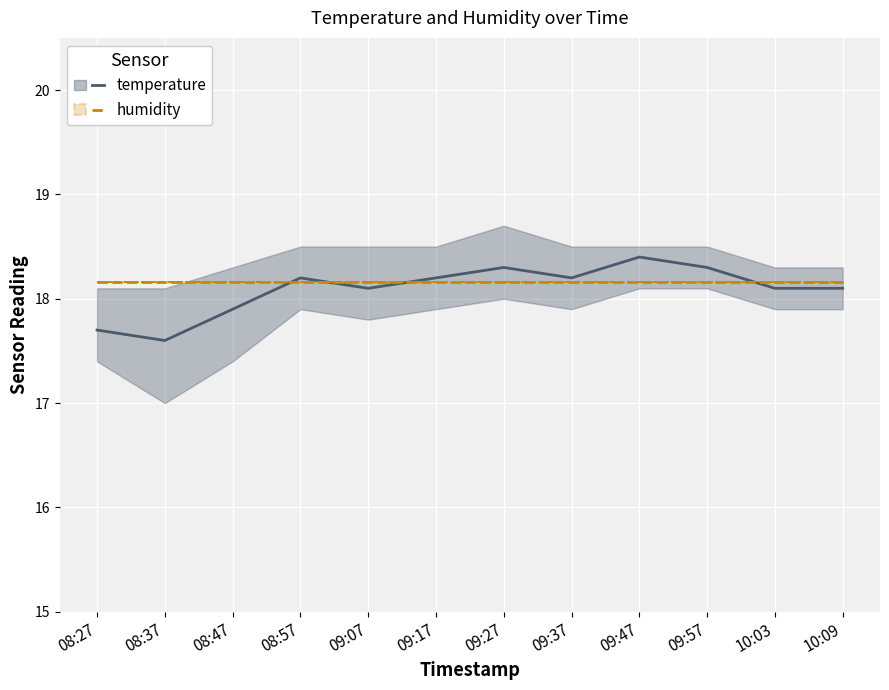

Is it true that temperature equals 17.7 at 08:27?

True